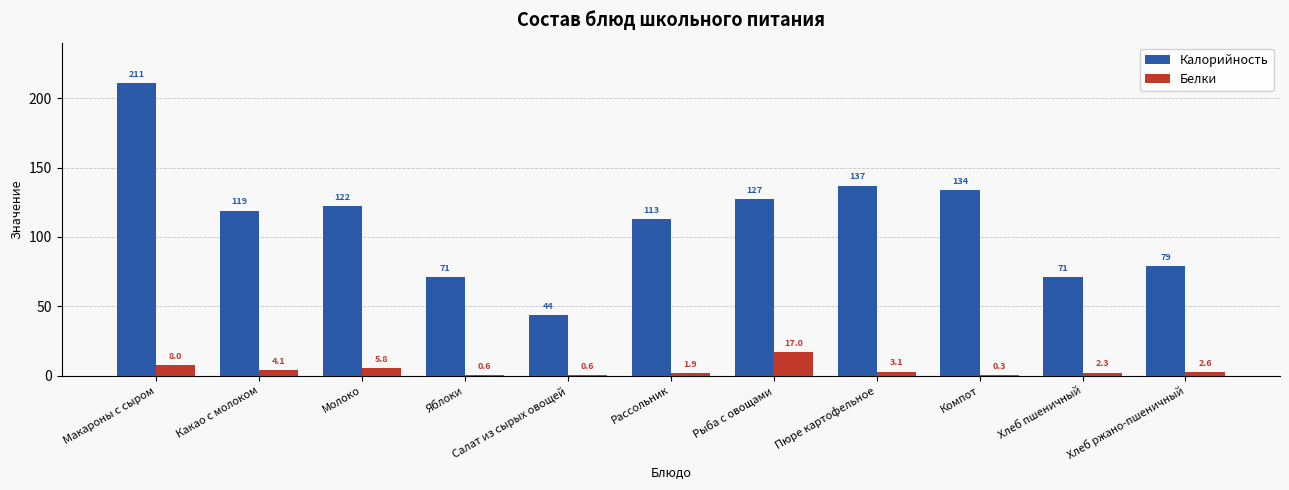

Are the bars horizontal?

No